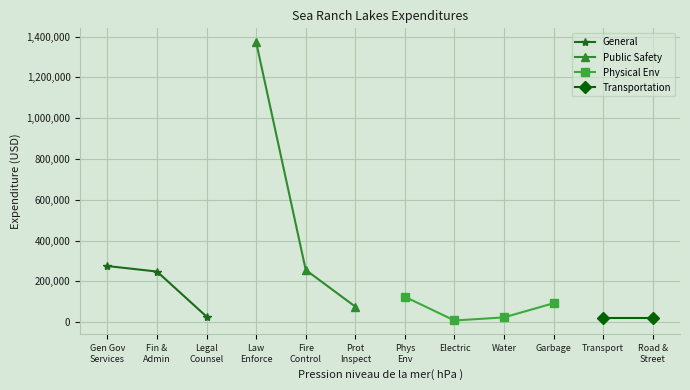

What is the value of the General point at the 2nd from the left?

248123